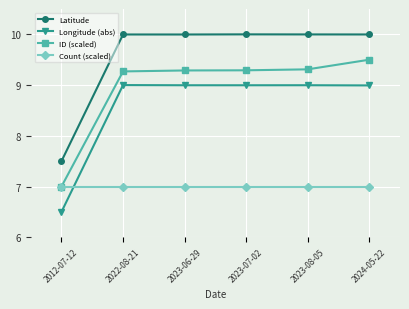

How many values in the Longitude (abs) series are below 8?

1